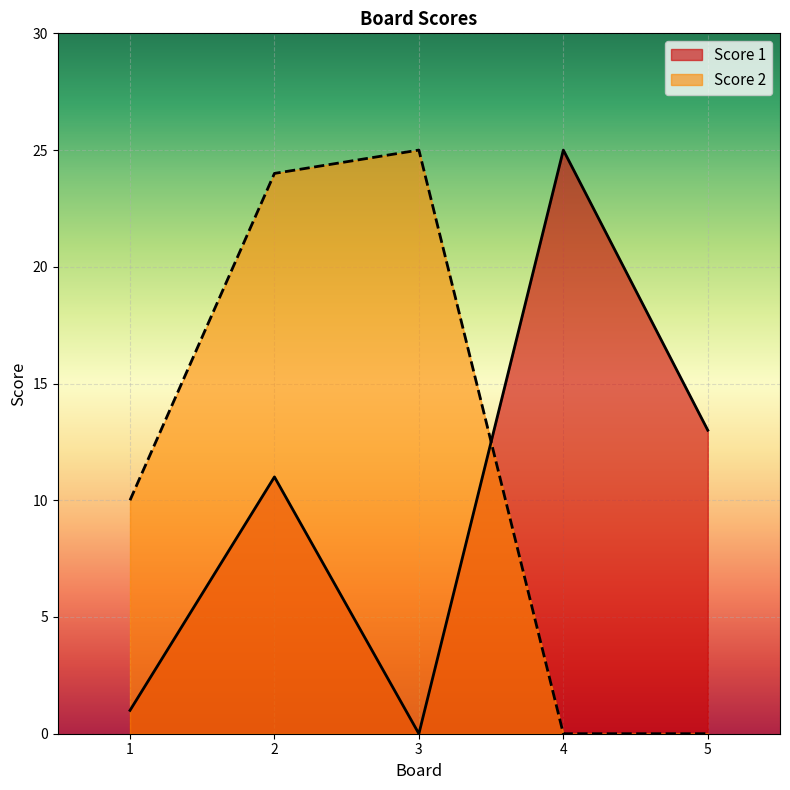

Reading left to right, list all the values displayed in this chart.

Score 1: 1	11	0	25	13
Score 2: 10	24	25	0	0